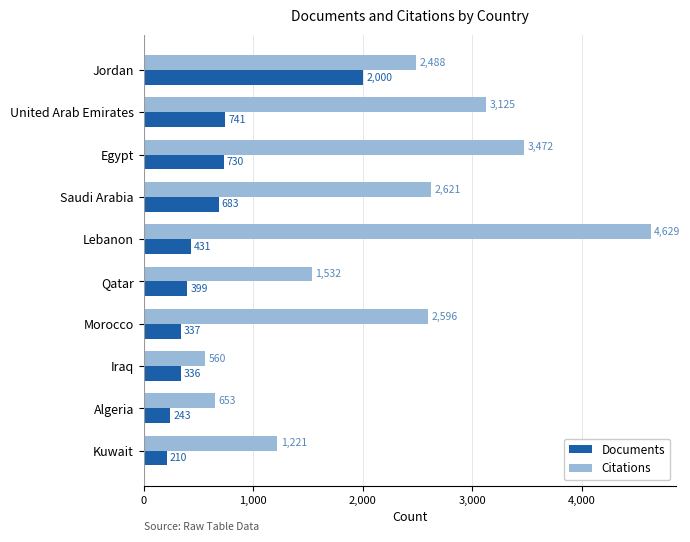

How many values in the Citations series are below 2596?

5